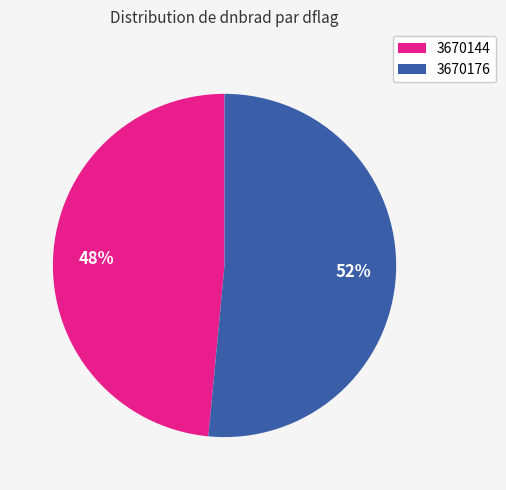

Do 3670144 and 3670176 together represent more than half of the pie?

Yes